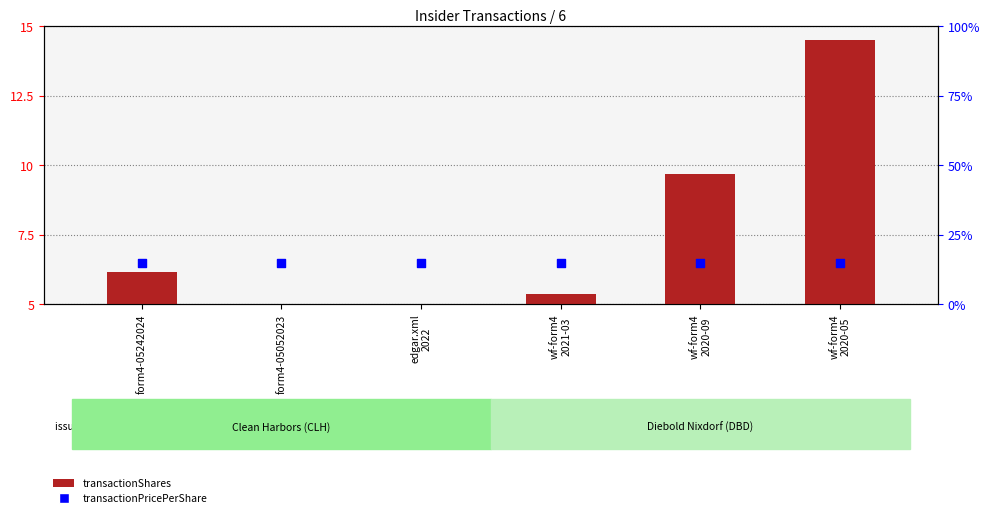

What is the total value across all series at wf-form4
2020-05?

29.5